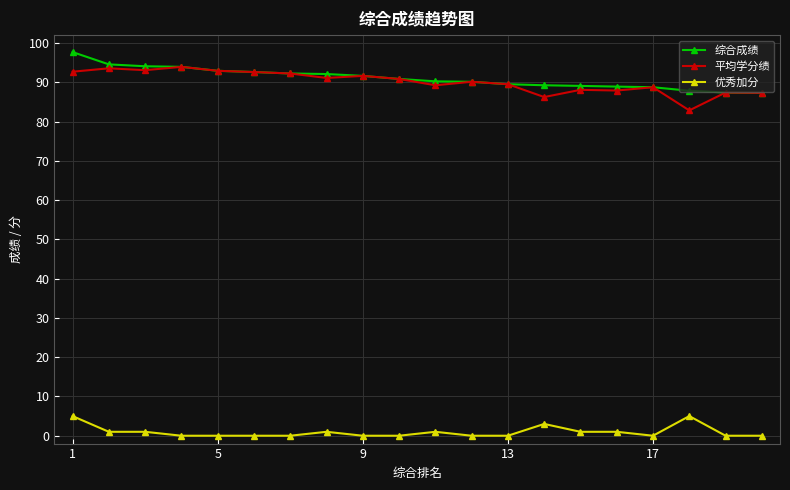

What is the greatest value displayed?

97.7